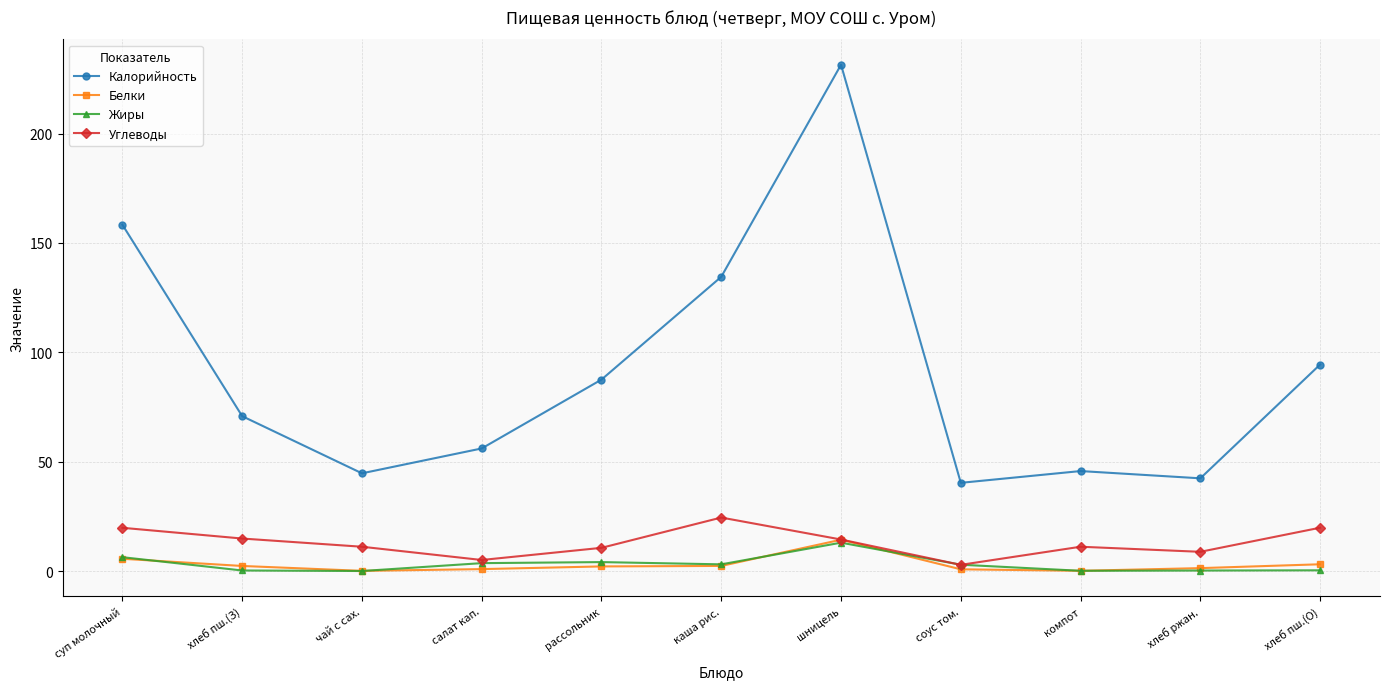

What is the average value of the Калорийность series?

91.5